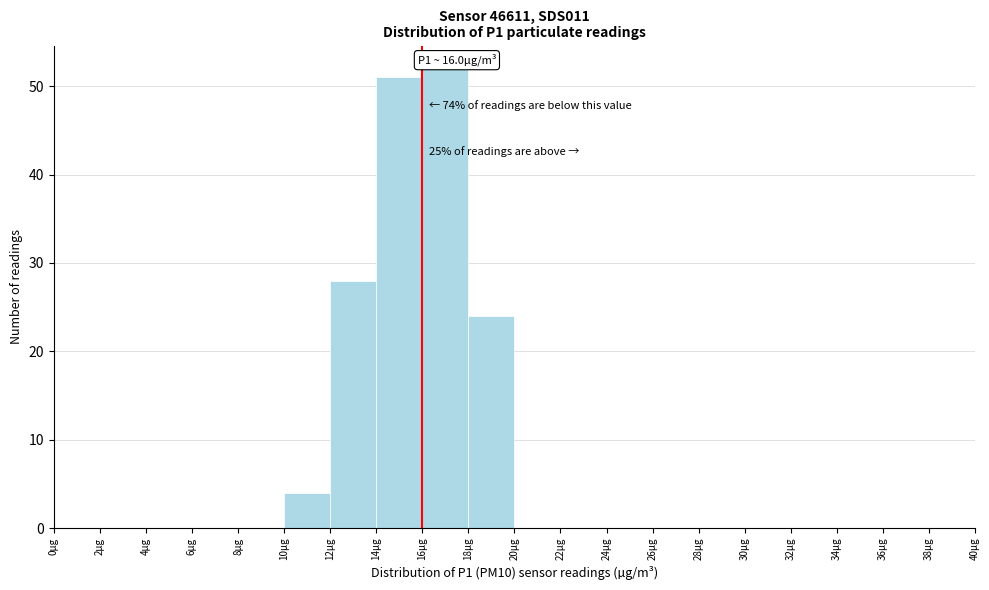

Which range on the x-axis has the tallest bar?

16 to 18